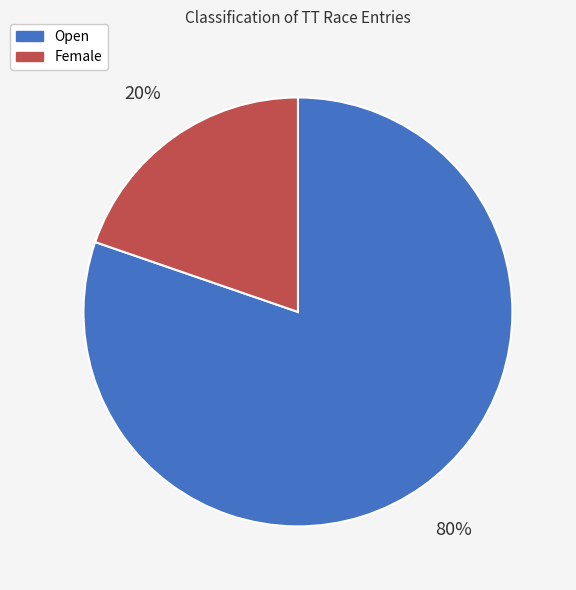

To the nearest percent, what portion does Open represent?

80%